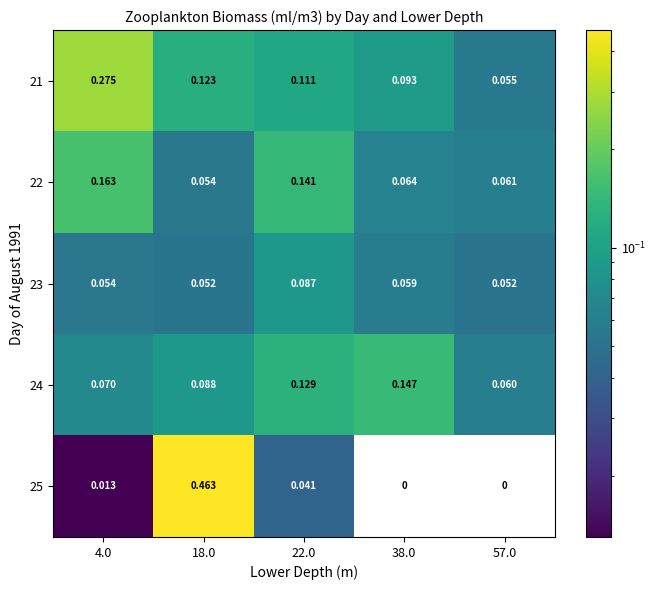

Is the value of 24 at 4.0 greater than the value of 22 at 18.0?

Yes